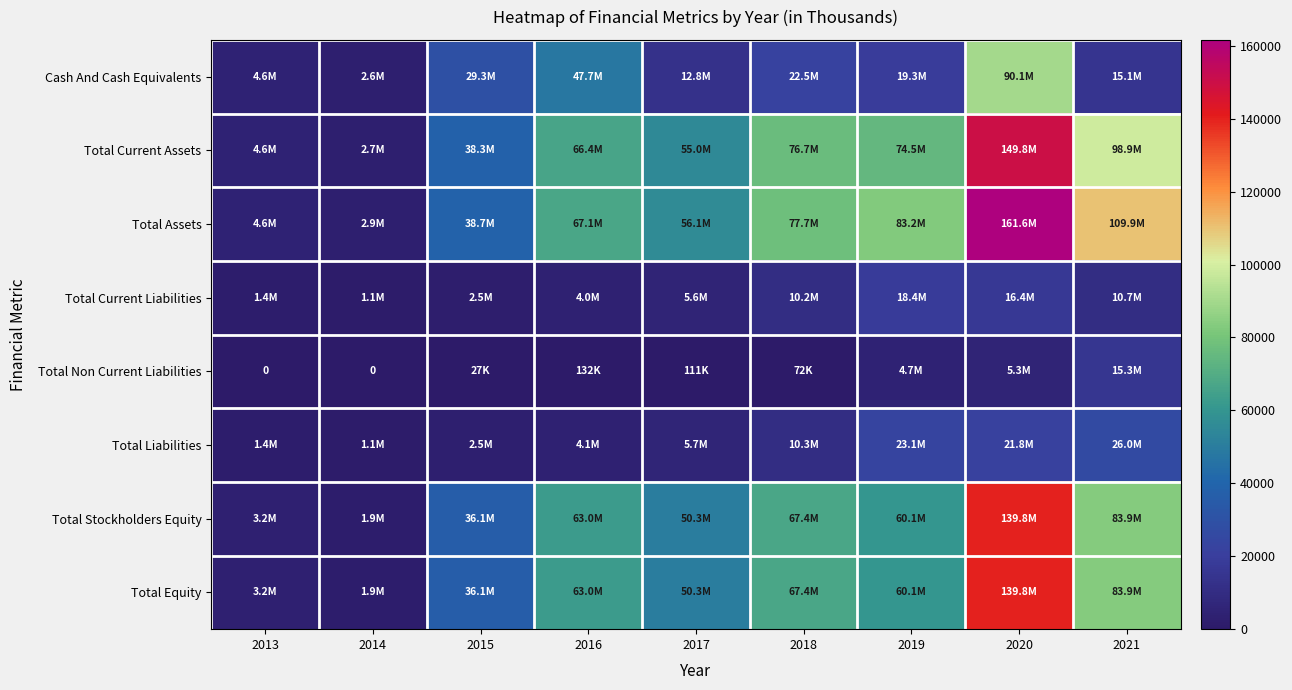

What is the spread (max minus min) of values at 2015?

38627